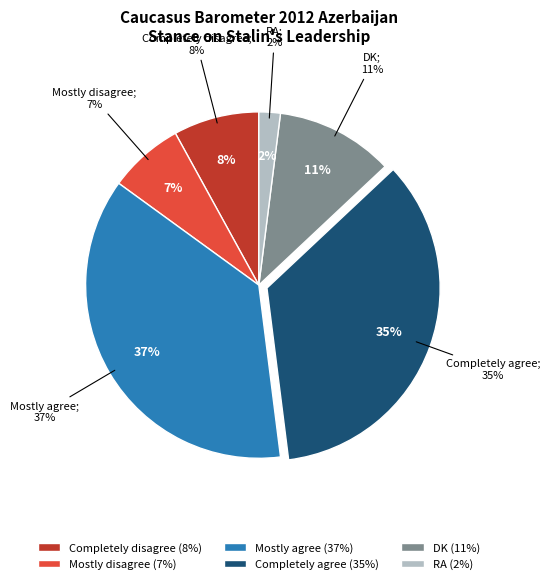

To the nearest percent, what is the combined percentage of Completely agree and RA?

37%